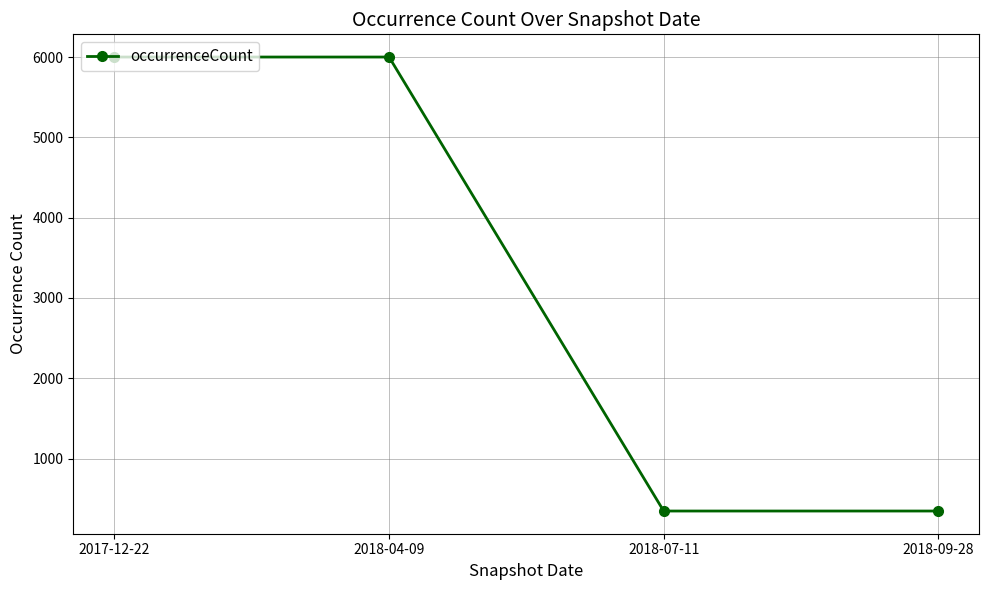

What is the difference between the second highest and second lowest values?

5656